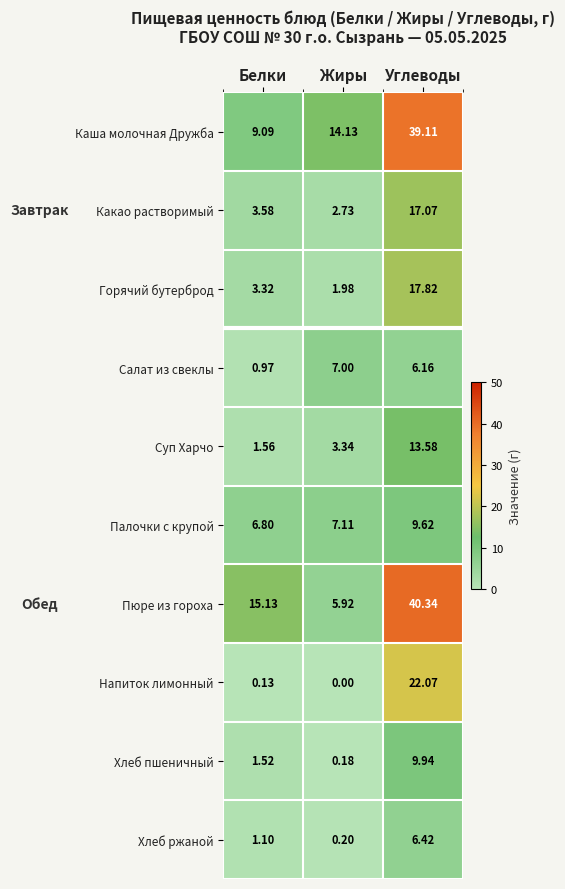

Which label corresponds to the largest value in the chart?

Углеводы